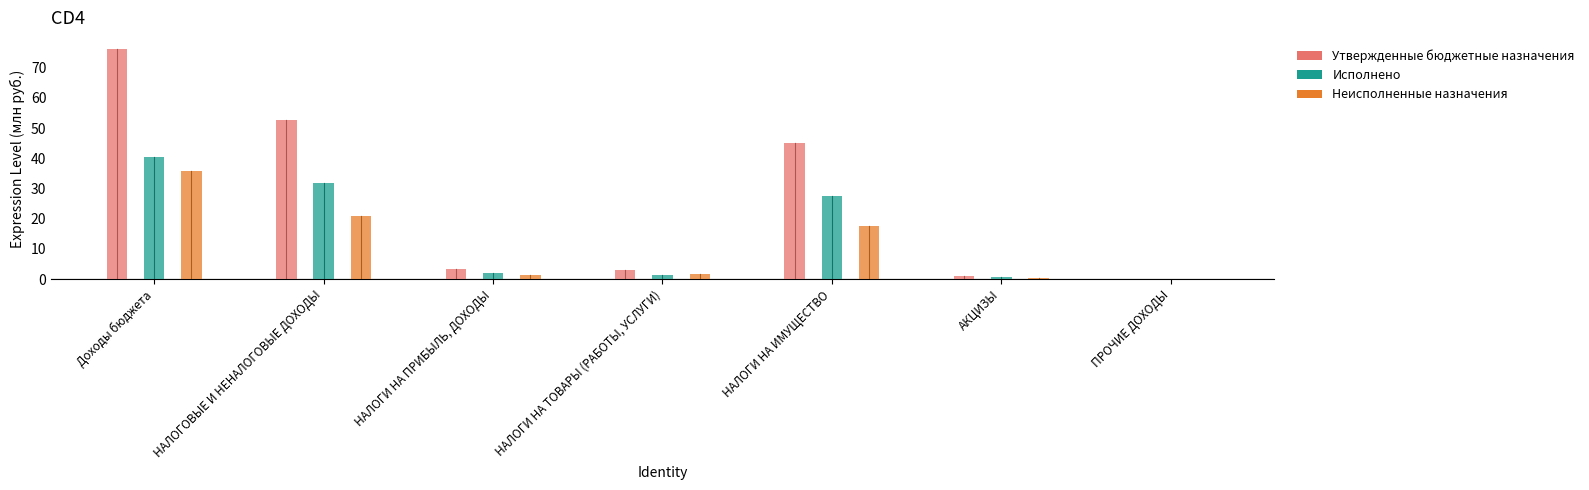

The value of Утвержденные бюджетные назначения at Доходы бюджета is 110.3. True or false?

False